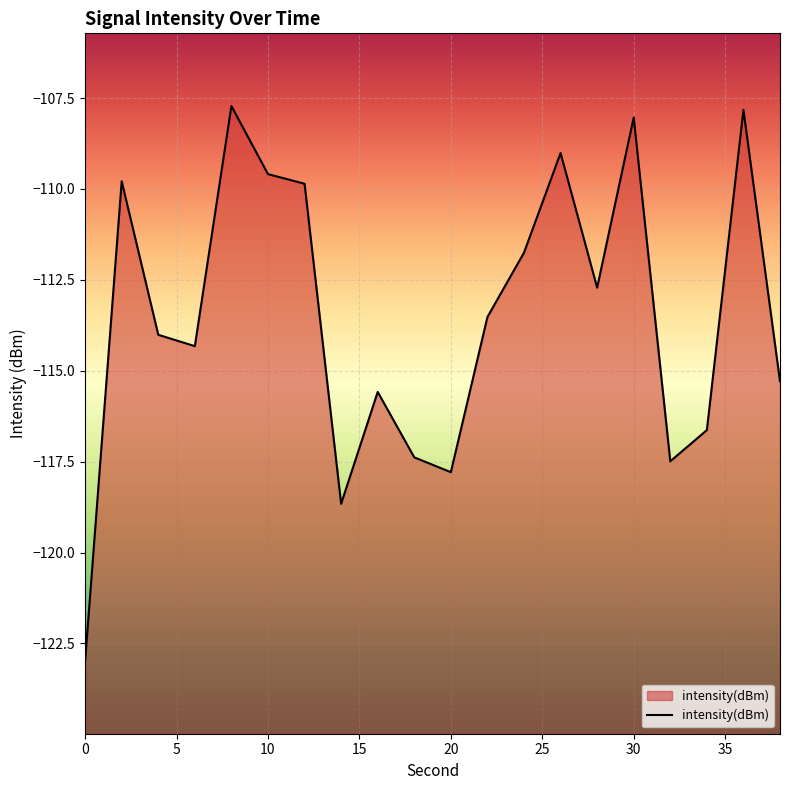

What is the value of the 17th point from the left?

-117.5